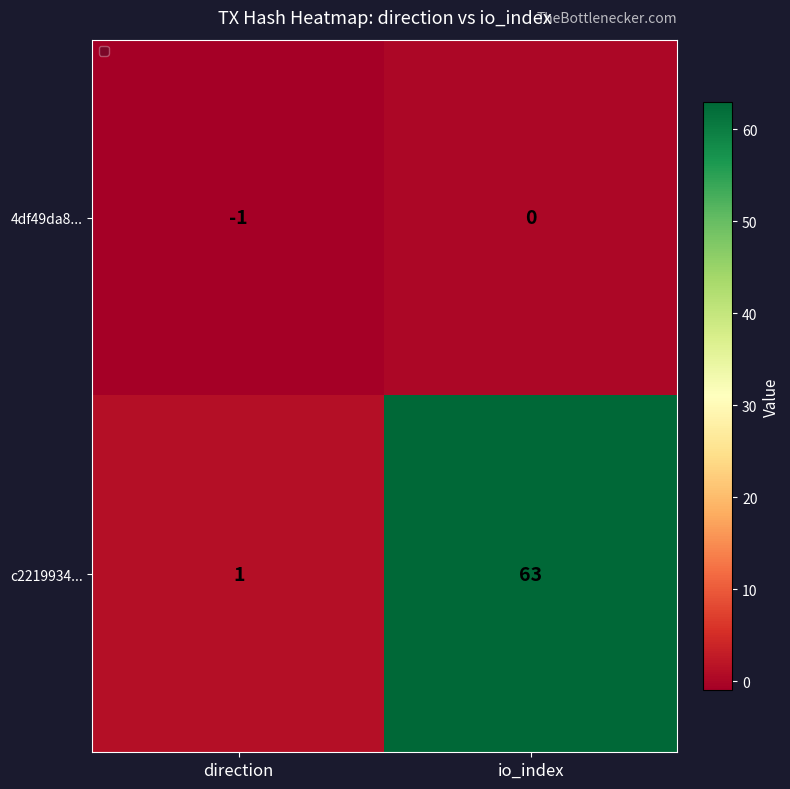

Which series changed the most between direction and io_index?

c2219934...